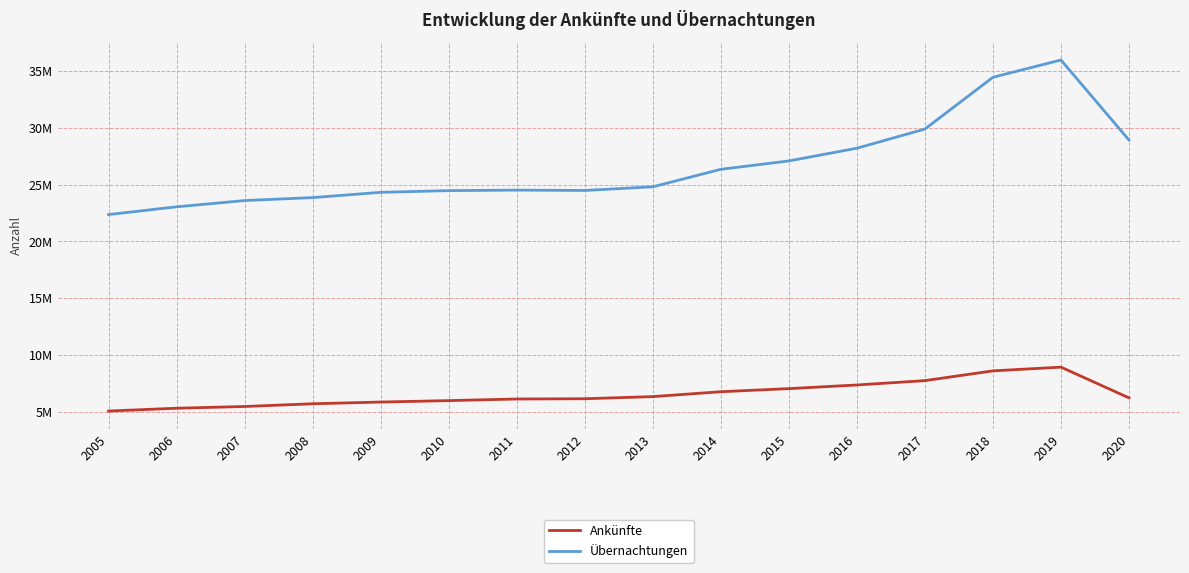

Does the chart have visible grid lines?

Yes